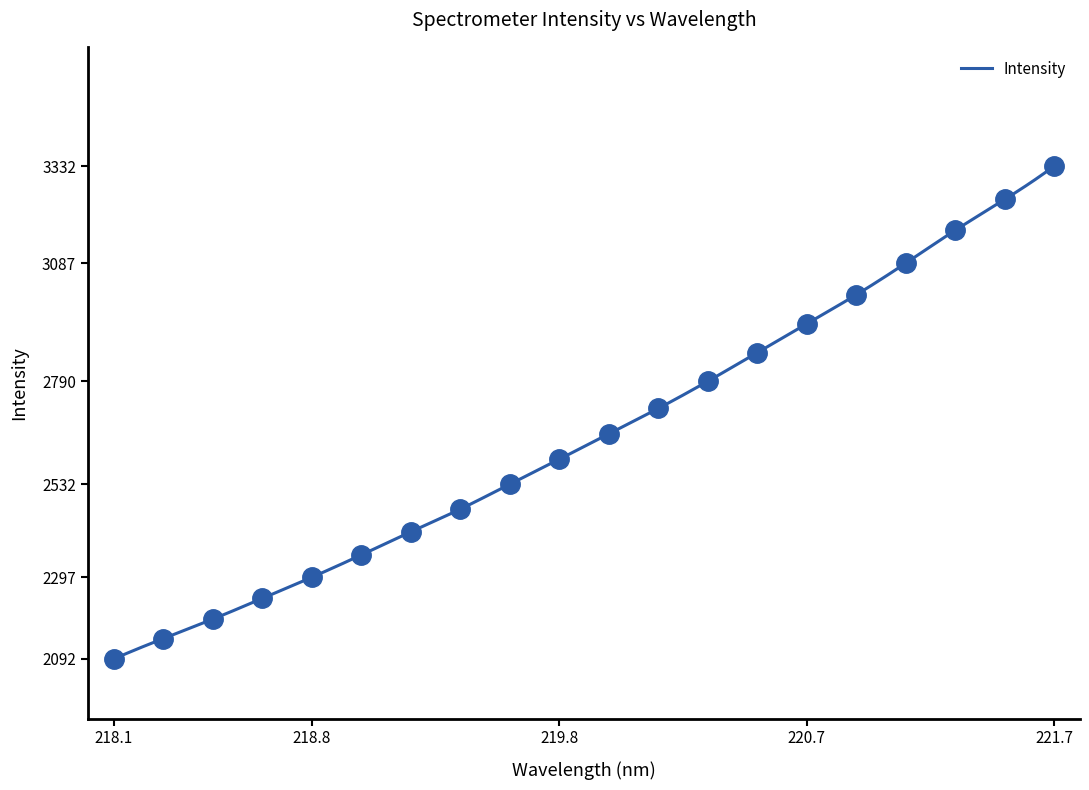

Reading left to right, transcribe all the data shown in this chart.

2091.8	2143.0	2191.9	2244.2	2297.3	2353.6	2411.7	2468.8	2531.7	2594.3	2658.3	2722.2	2790.4	2862.5	2935.1	3007.9	3087.4	3170.1	3247.7	3331.6